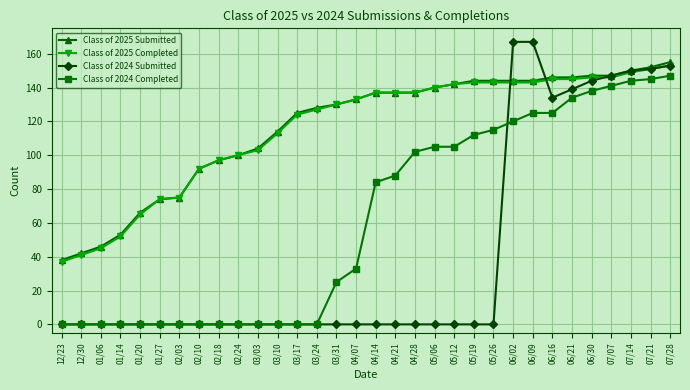

What is the greatest value displayed?

167